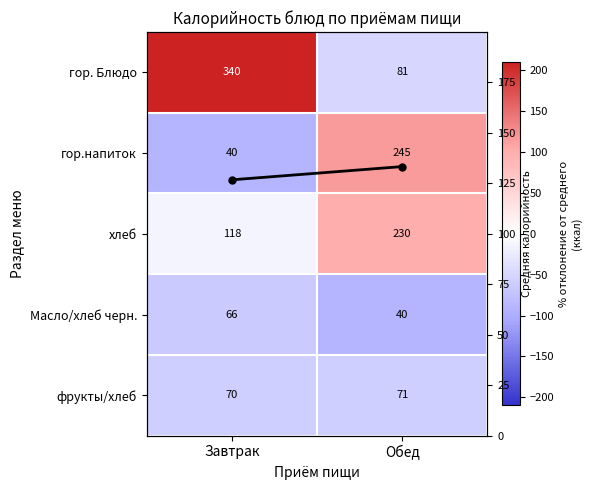

At which category is the sum across all series the highest?

Обед